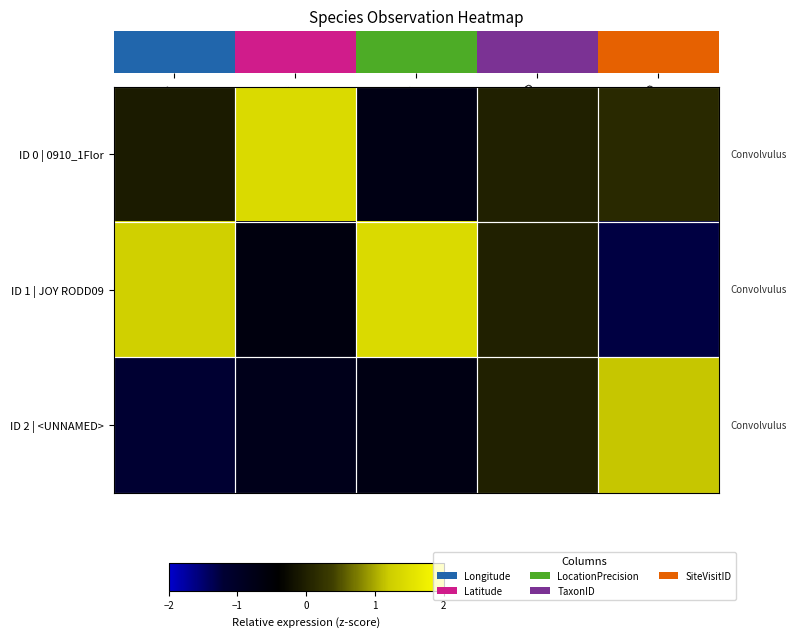

What is the minimum value shown in the chart?

-1.3